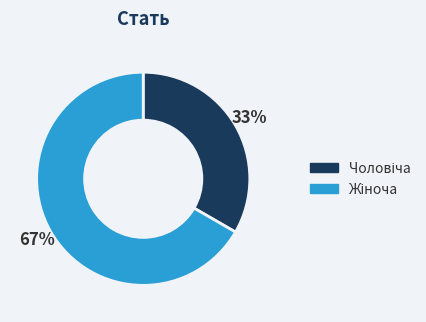

Is there a majority slice in this chart?

Yes